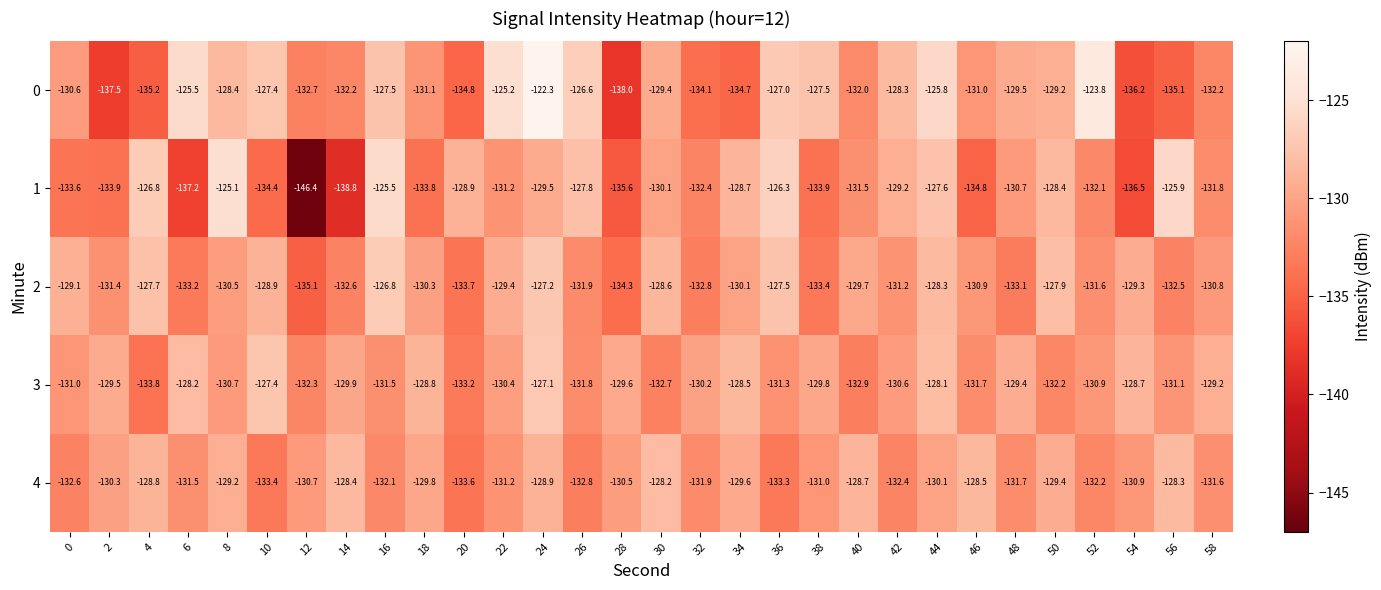

At which label is 4 closest to -130?

44